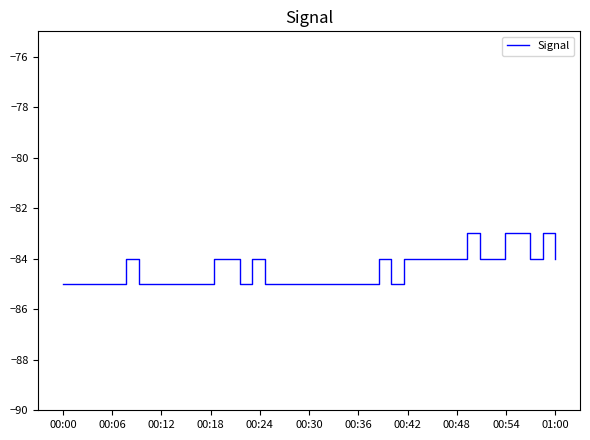

What is the greatest value displayed?

-83